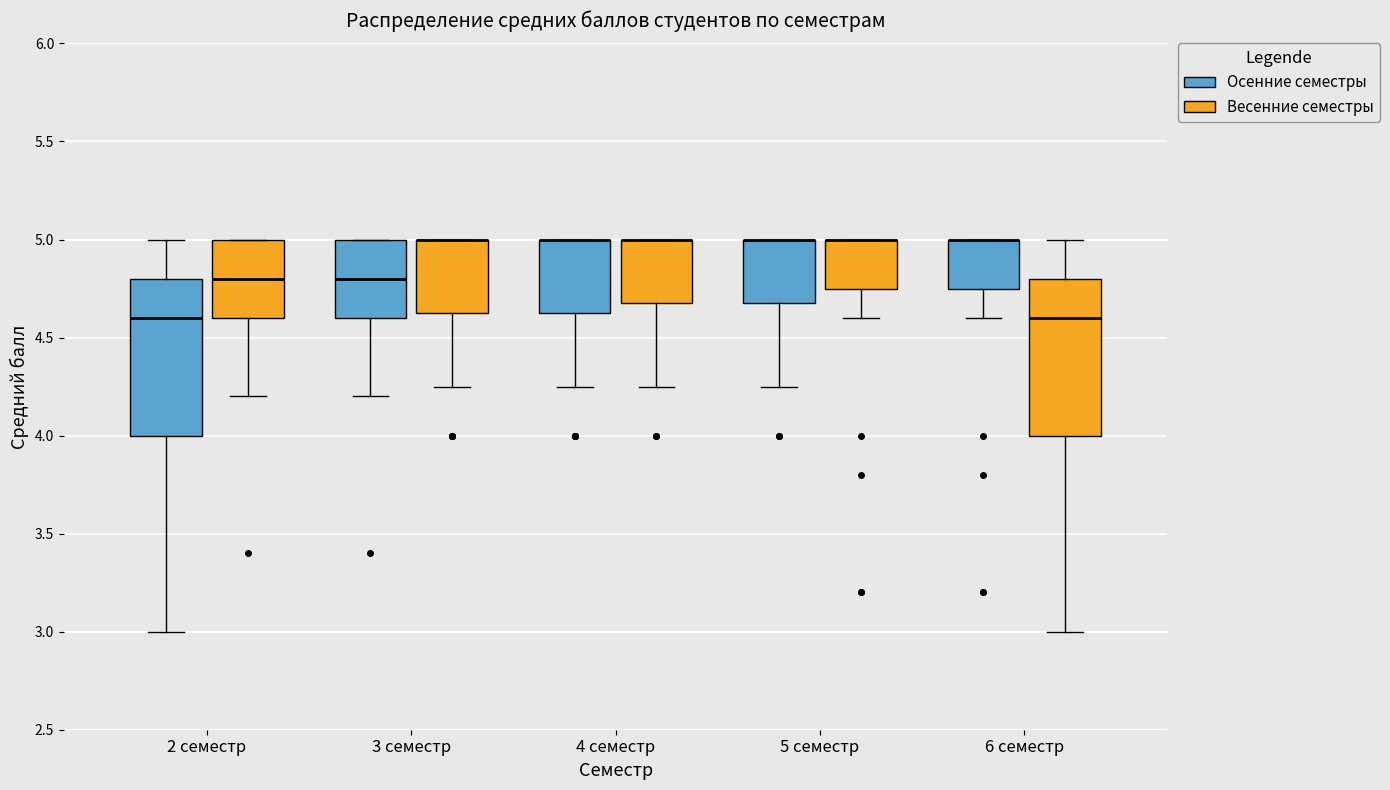

Where does the median line of the box for 3 семестр (Осенние семестры) sit on the y-axis? The values are not printed on the chart, so give them approximately, as read against the axis.

4.80